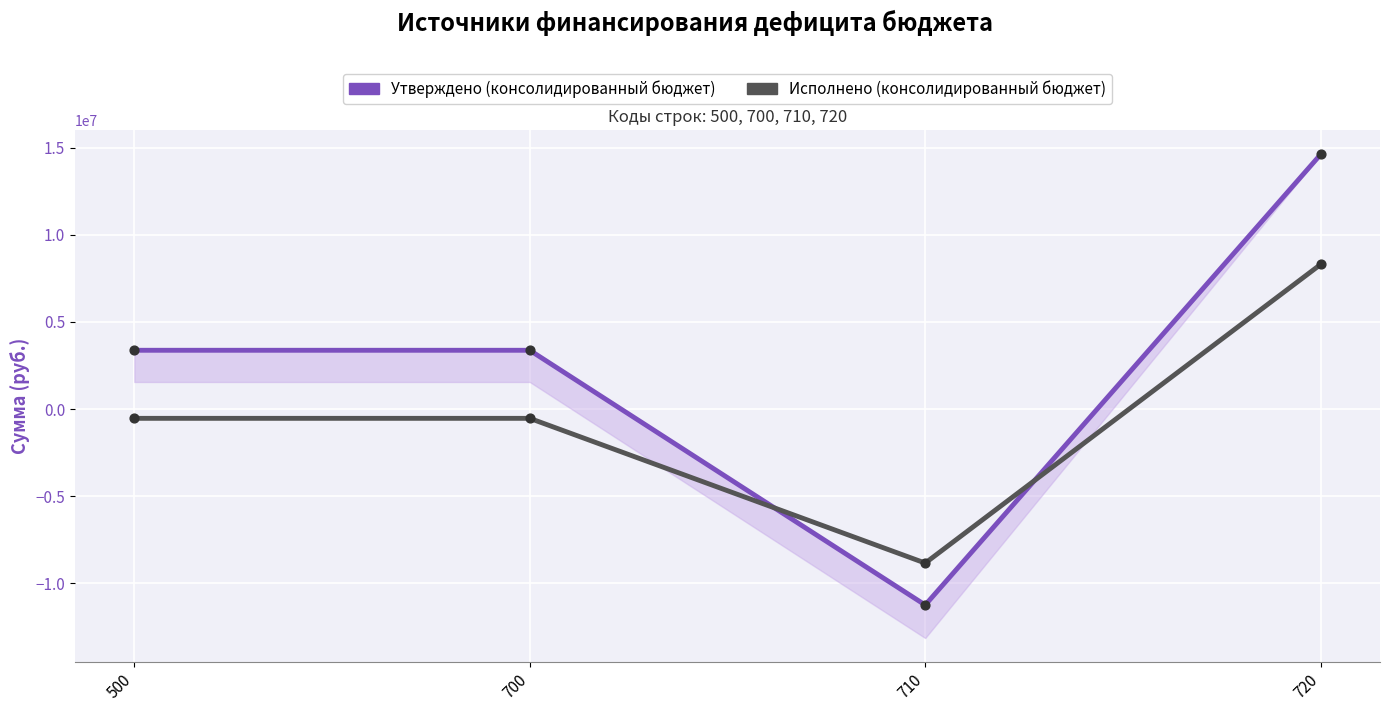

Is the value of Исполнено (консолидированный бюджет) at 720 greater than the value of Утверждено (консолидированный бюджет) at 700?

Yes